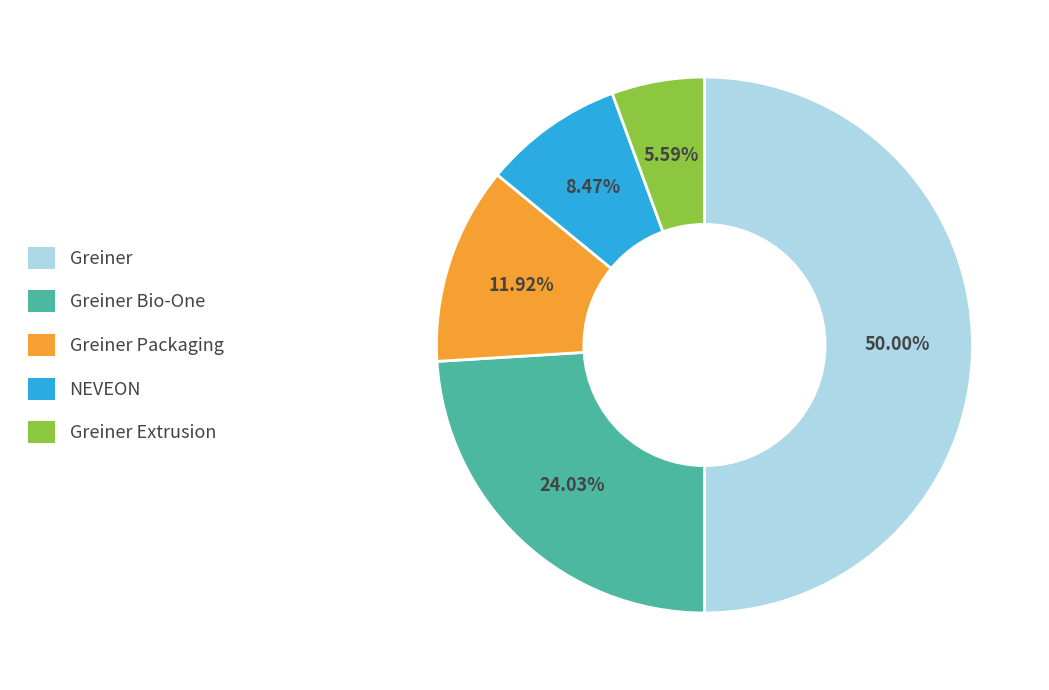

Count the number of slices in the pie.

5